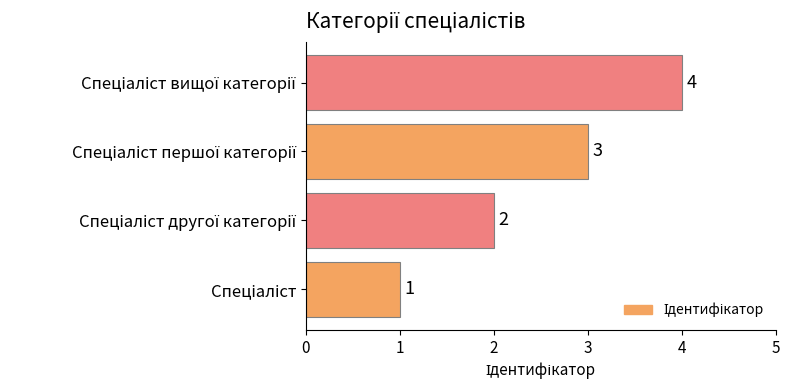

How many data points are less than 3?

2